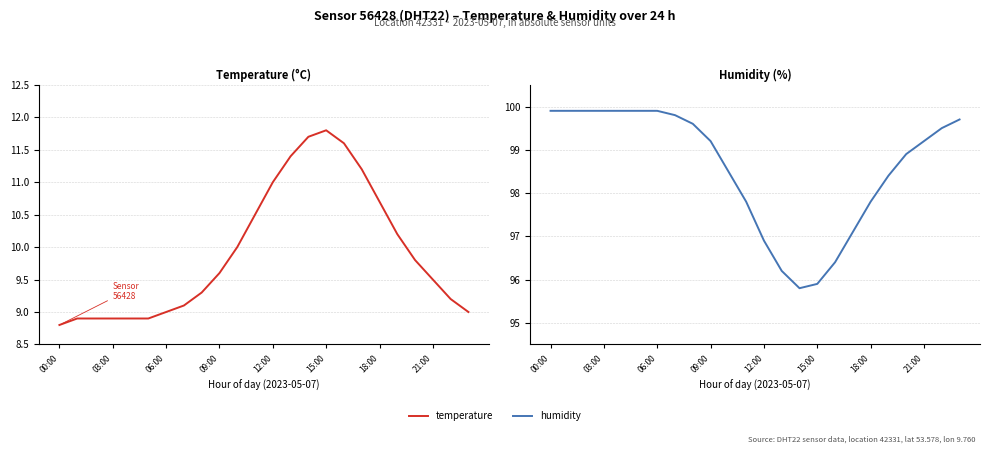

At how many categories does at least one series exceed 83?

24